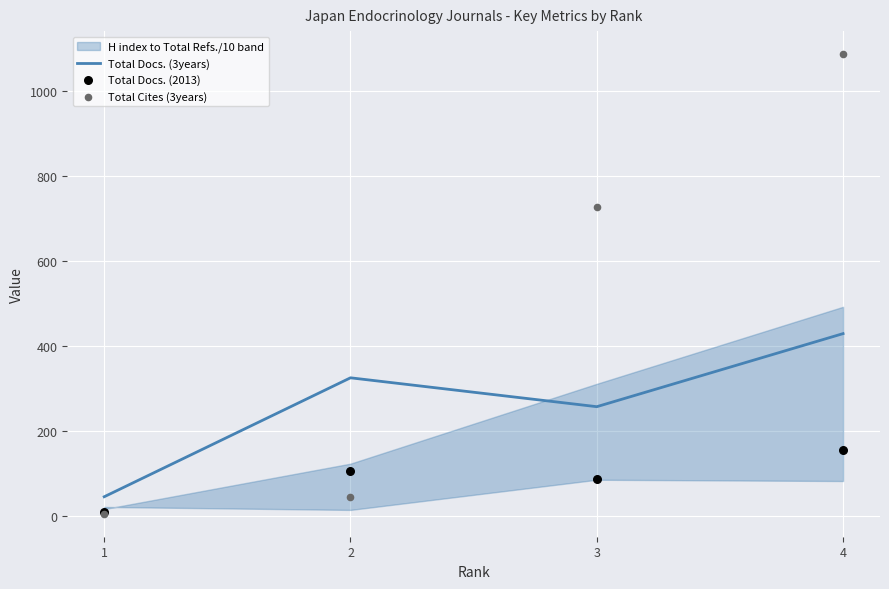

Which series contains the highest Y value?

Total Cites (3years)